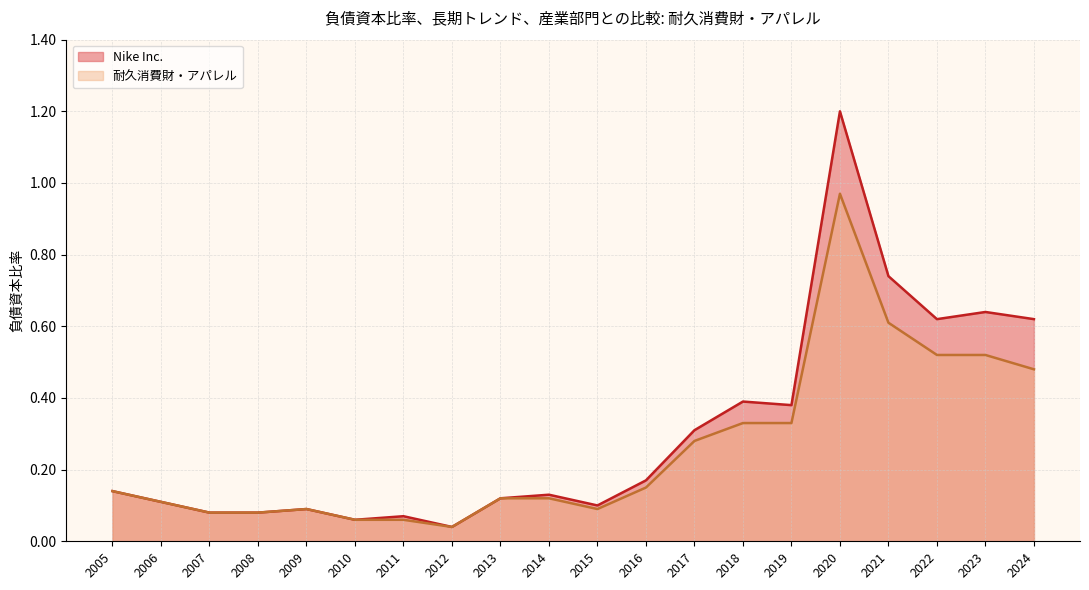

Is the value of Nike Inc. at 2019 greater than the value of 耐久消費財・アパレル at 2016?

Yes